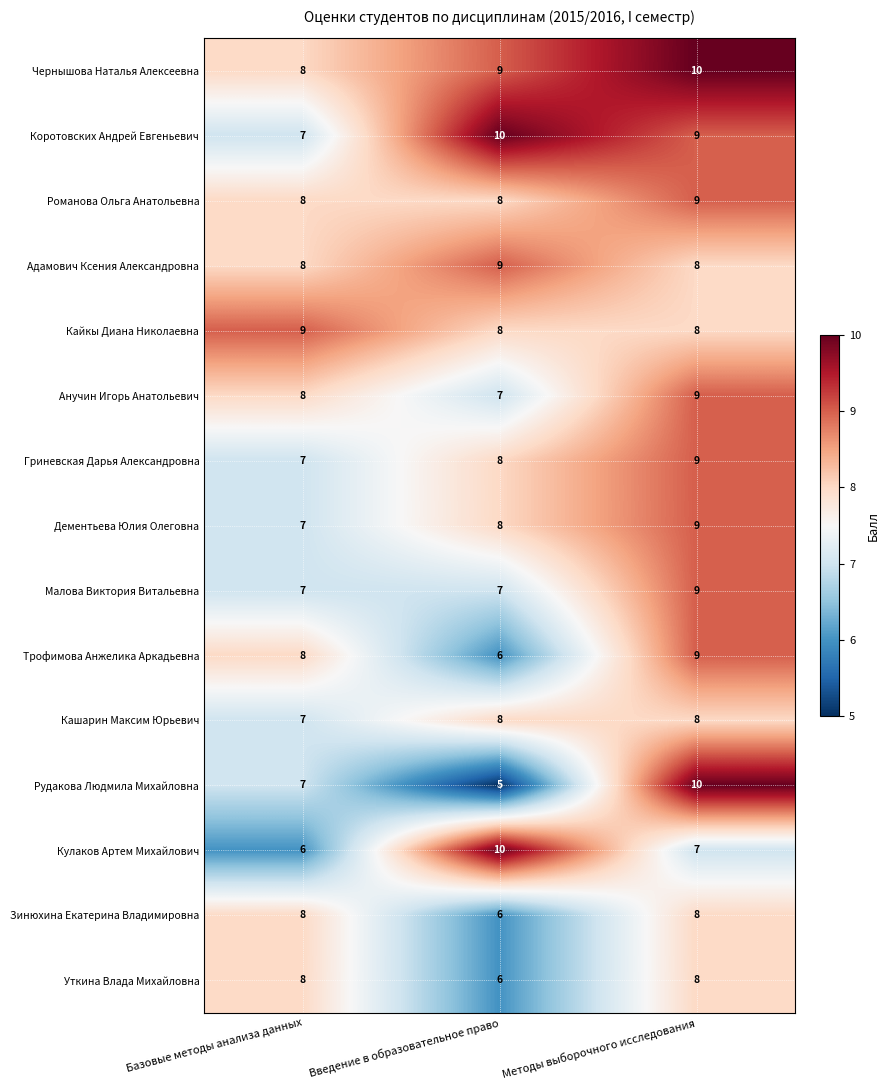

What is the sum of the Трофимова Анжелика Аркадьевна values at Базовые методы анализа данных and Введение в образовательное право?

14